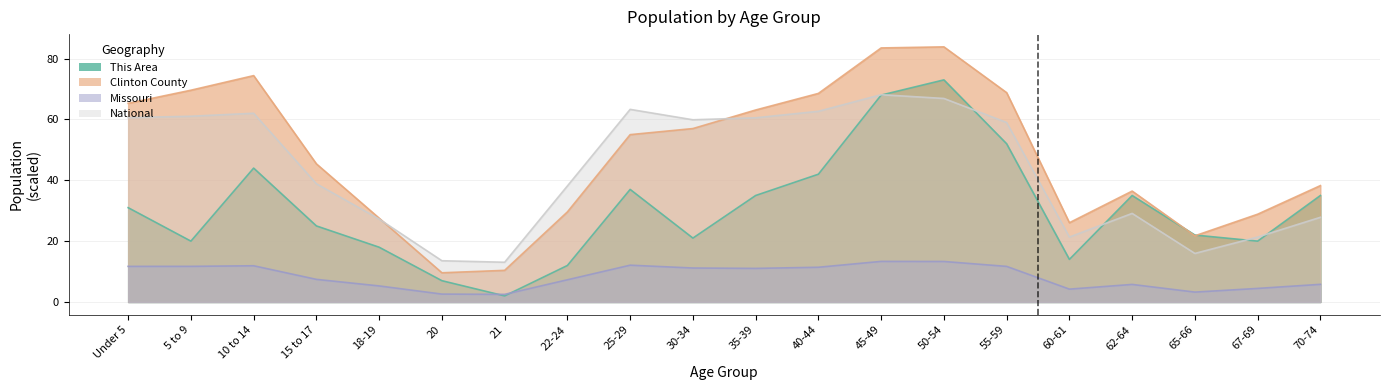

What is the difference between the highest and lowest values at 20?

11.0